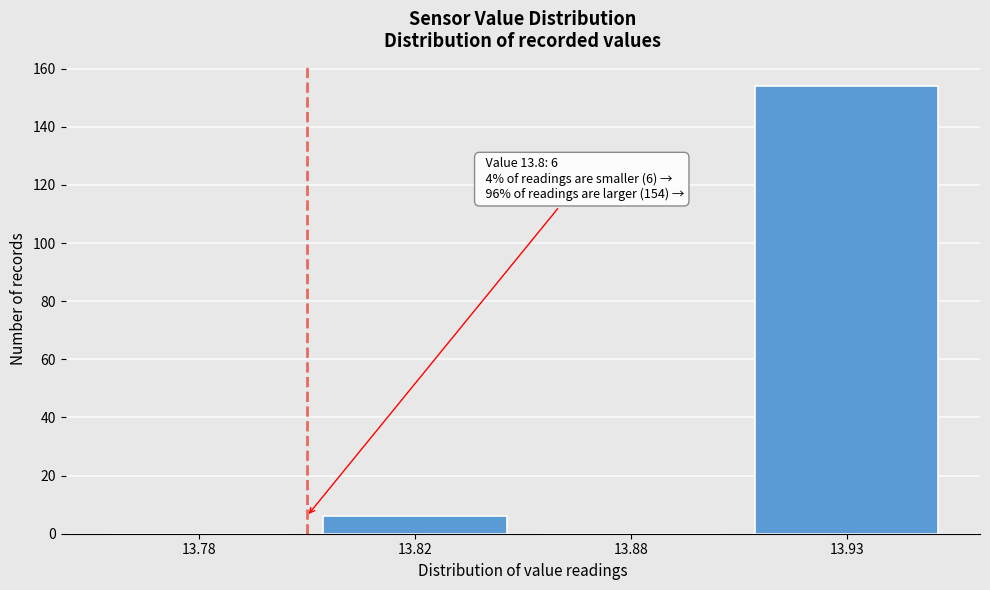

Reading left to right, what are all the values shown in this chart?

13.78=0	13.82=6	13.88=0	13.93=154